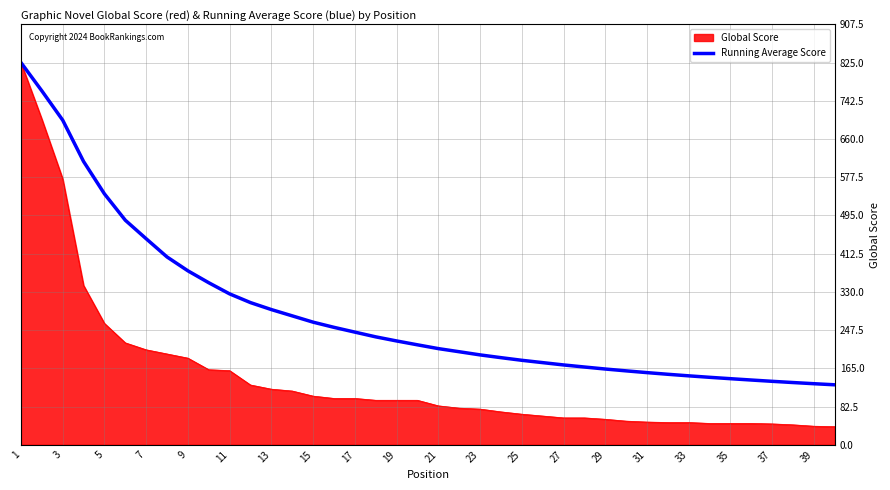

Which series has the largest total across all categories?

Running Average Score